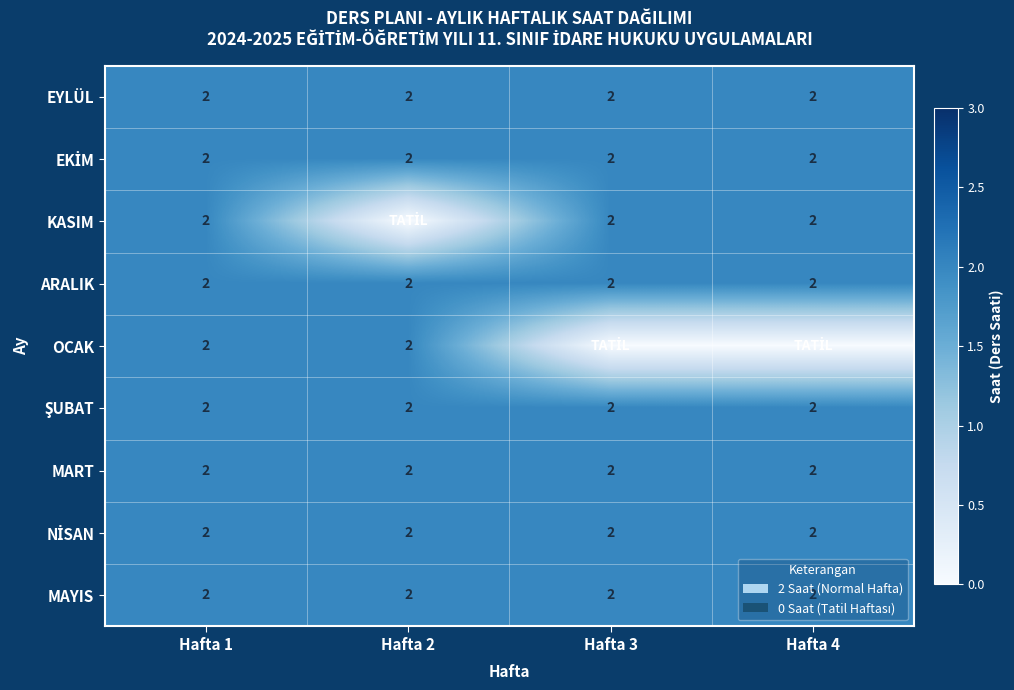

What is the total value across all series at Hafta 1?

18